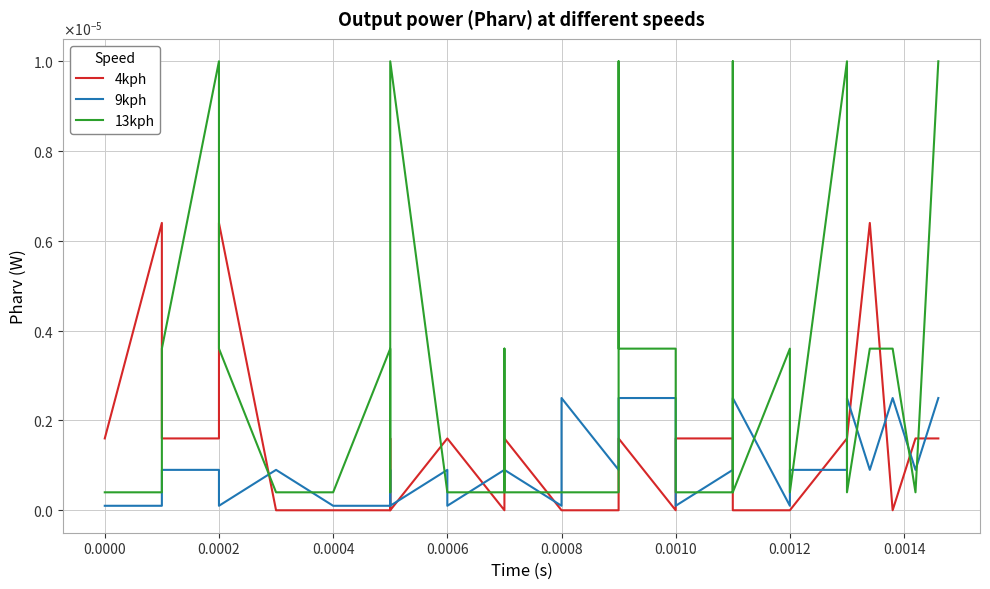

Reading right to left, extract all data points from this chart.

4kph: 0.0	0.0	0.0	0.0	0.0	0.0	0.0	0.0	0.0	0.0	0.0	0.0	0.0	0.0	0.0	0.0	0.0	0.0	0.0	0.0	0.0	0.0	0.0	0.0	0.0	0.0	0.0	0.0	0.0	0.0	0.0	0.0	0.0	0.0	0.0	0.0	0.0
9kph: 0.0	0.0	0.0	0.0	0.0	0.0	0.0	0.0	0.0	0.0	0.0	0.0	0.0	0.0	0.0	0.0	0.0	0.0	0.0	0.0	0.0	0.0	0.0	0.0	0.0	0.0	0.0	0.0	0.0	0.0	0.0	0.0	0.0	0.0	0.0	0.0	0.0
13kph: 0.0	0.0	0.0	0.0	0.0	0.0	0.0	0.0	0.0	0.0	0.0	0.0	0.0	0.0	0.0	0.0	0.0	0.0	0.0	0.0	0.0	0.0	0.0	0.0	0.0	0.0	0.0	0.0	0.0	0.0	0.0	0.0	0.0	0.0	0.0	0.0	0.0